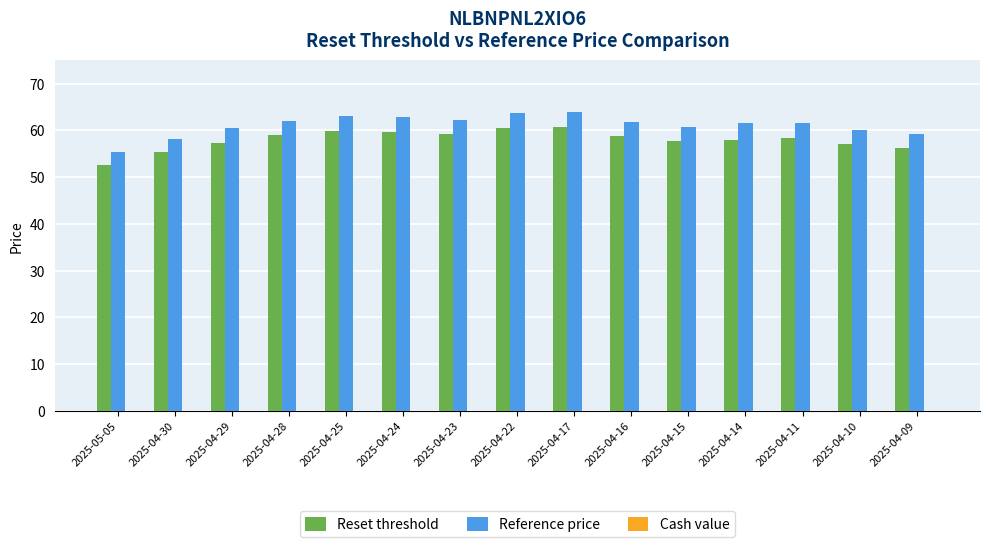

How many groups of bars are there?

15